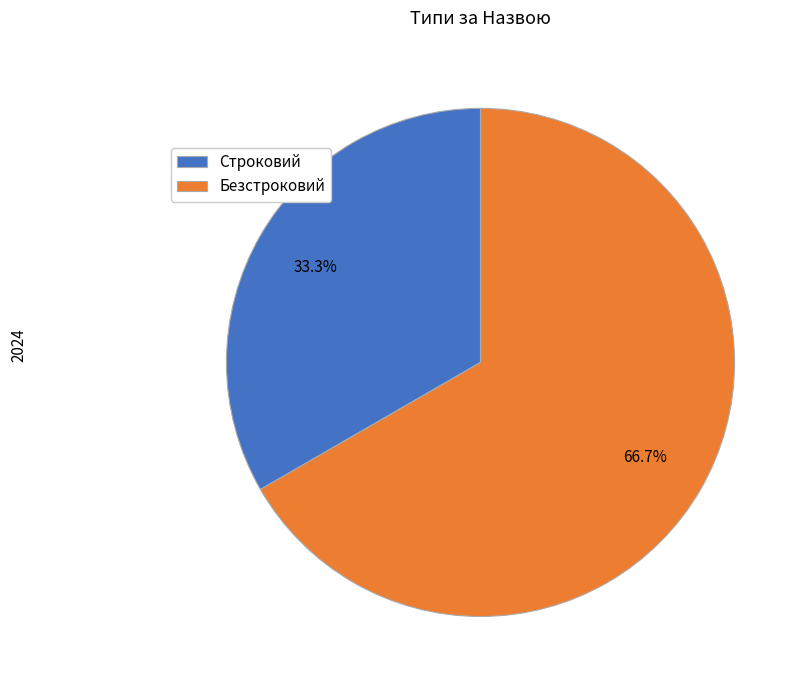

To the nearest percent, what is the combined percentage of Безстроковий and Строковий?

100%